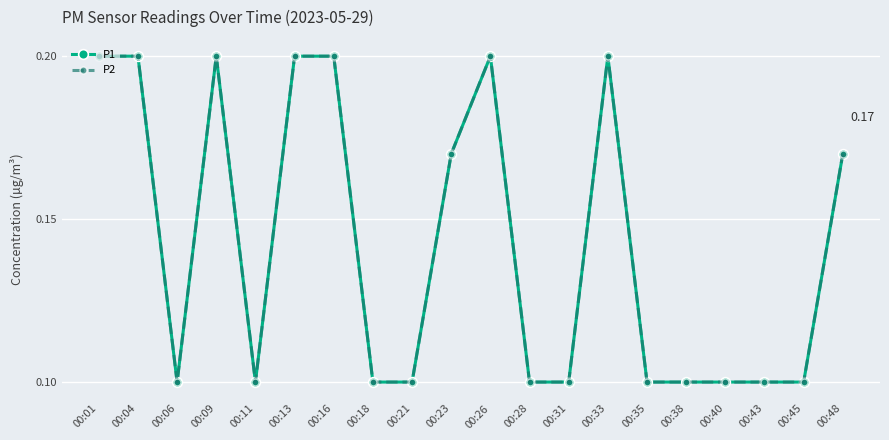

True or false: P1 and P2 intersect in this chart.

False